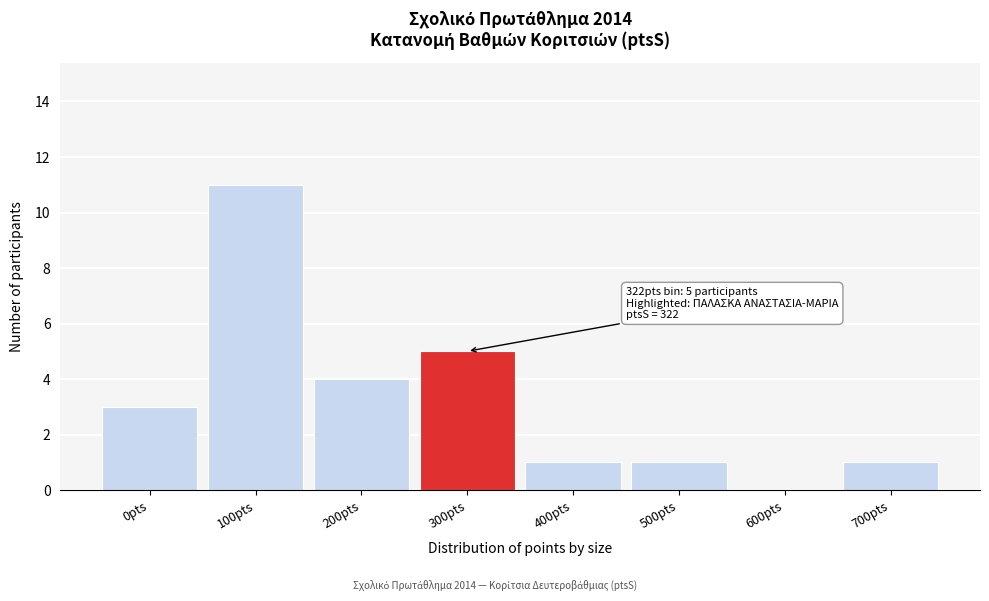

Reading left to right, extract all data points from this chart.

0pts=3	100pts=11	200pts=4	300pts=5	400pts=1	500pts=1	600pts=0	700pts=1